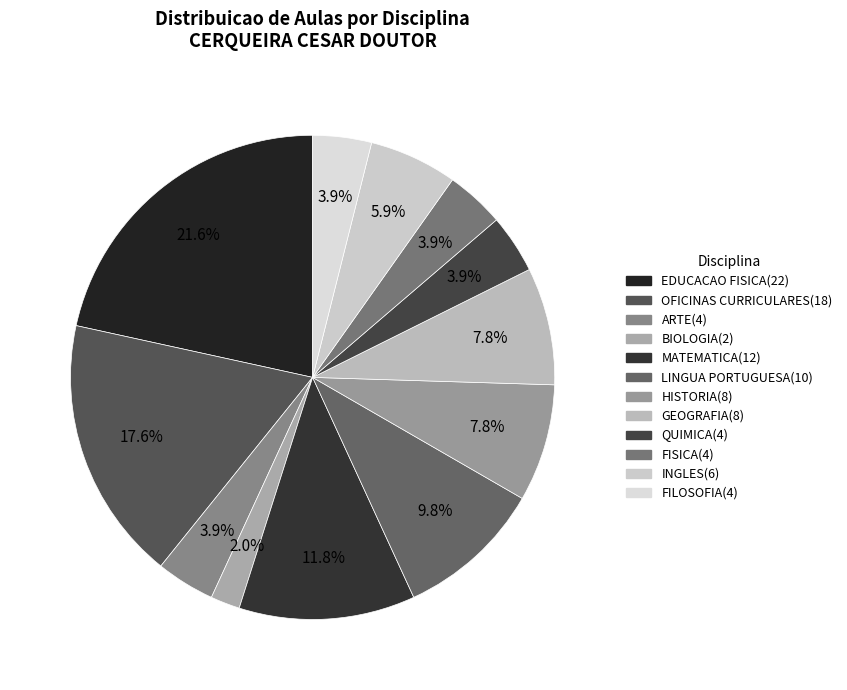

The LINGUA PORTUGUESA slice represents 23% of the pie. True or false?

False